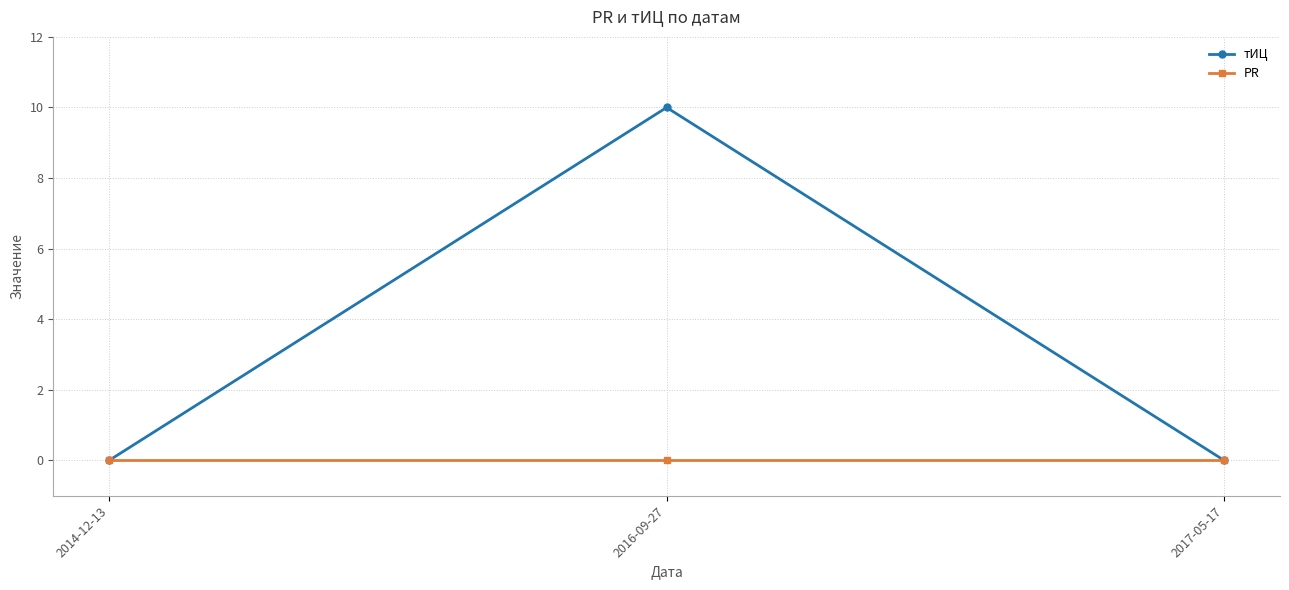

Rank the series by their average value, from highest to lowest.

тИЦ, PR